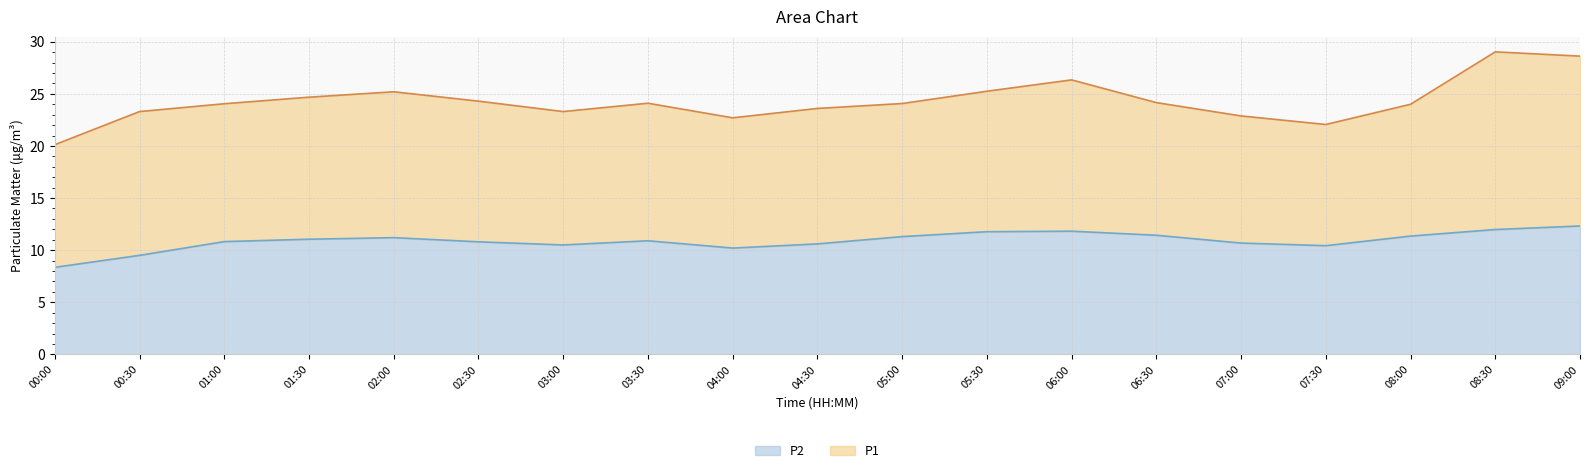

What is the change in value from 01:30 to 08:30?

+0.9